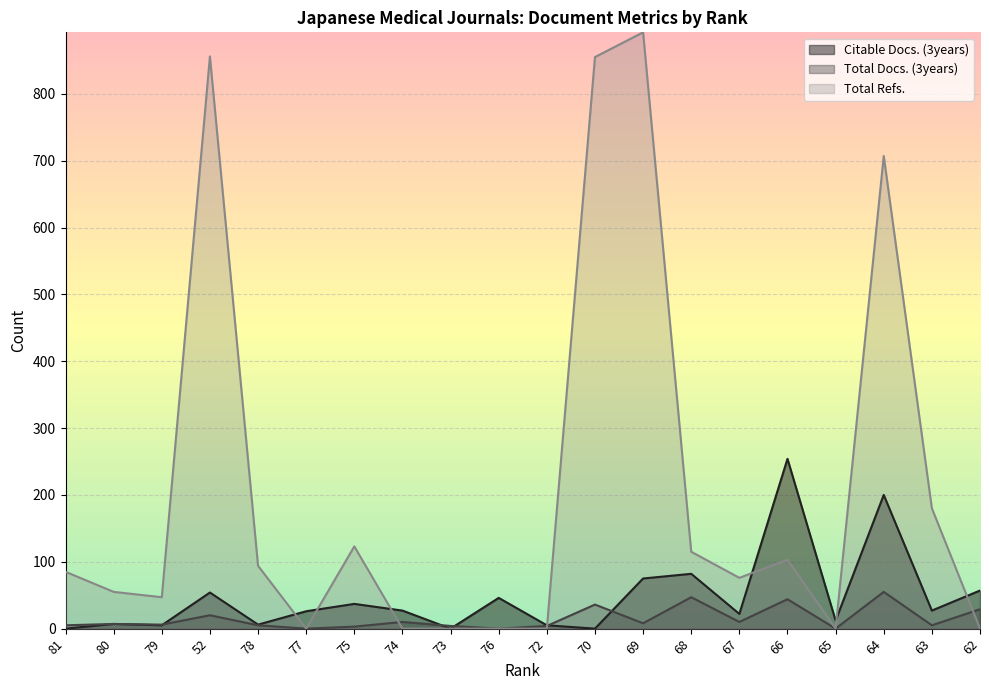

The Total Docs. (3years) series shows 10 at 67. True or false?

True